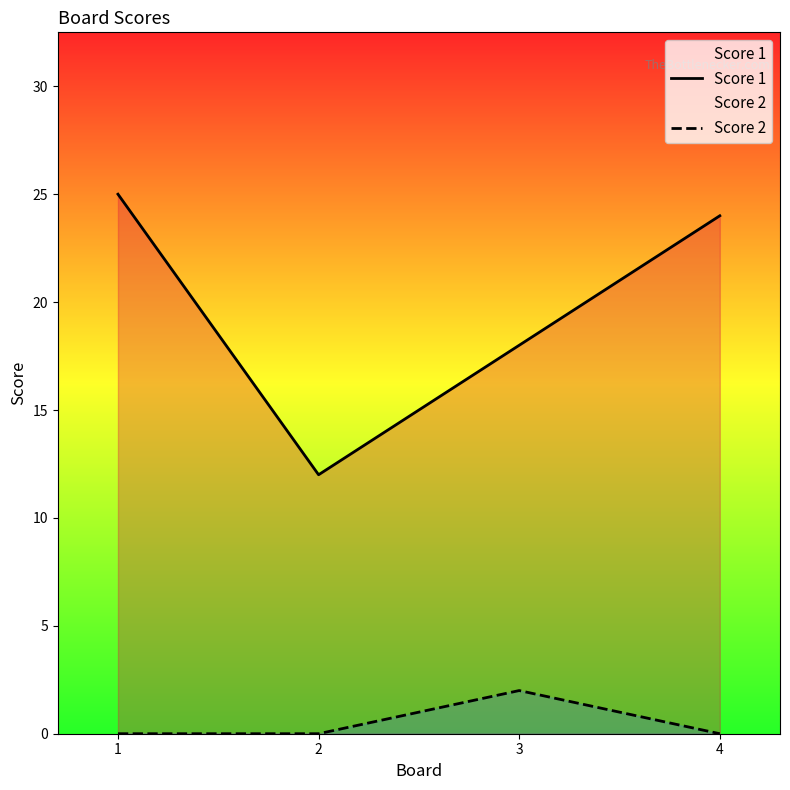

What is the total value across all series at 4?

24